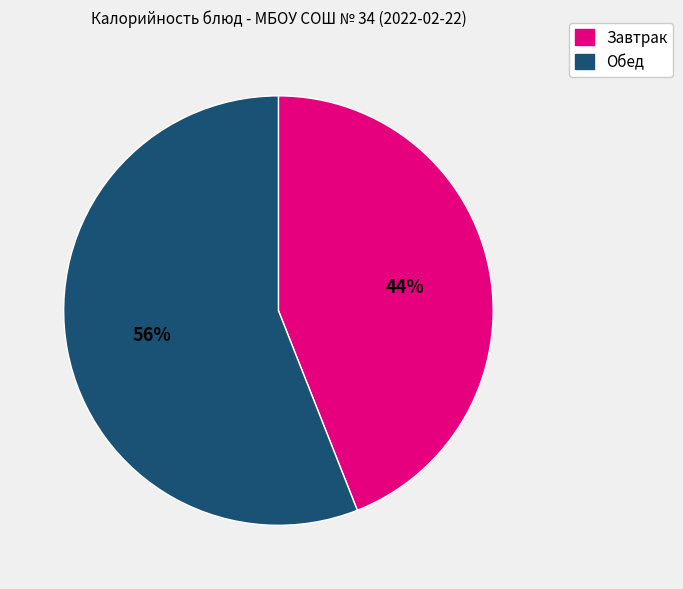

To the nearest percent, what is the average slice percentage?

50%